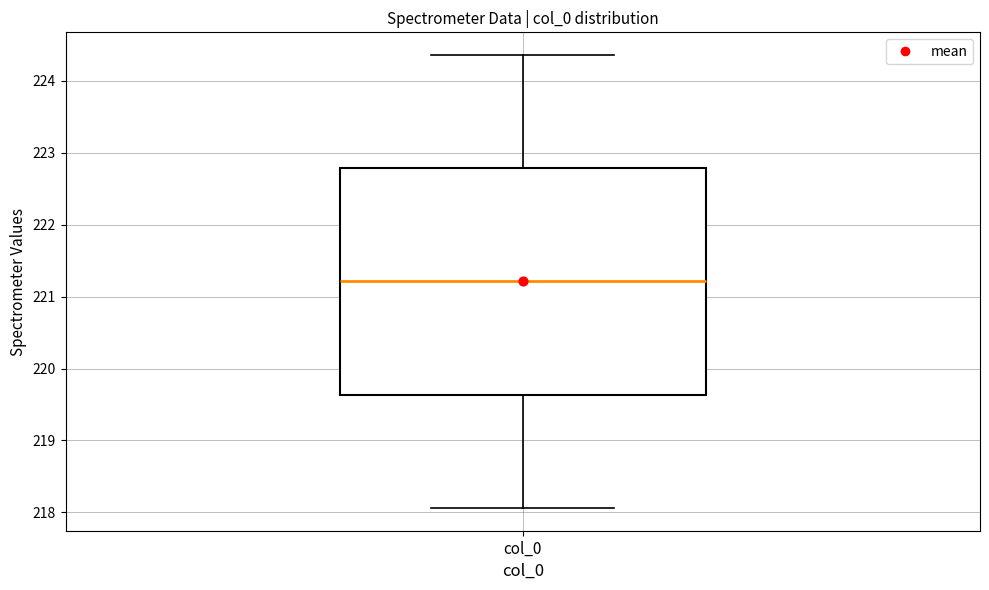

Where is the upper edge of the box for col_0 on the y-axis? The values are not printed on the chart, so give them approximately, as read against the axis.

222.8